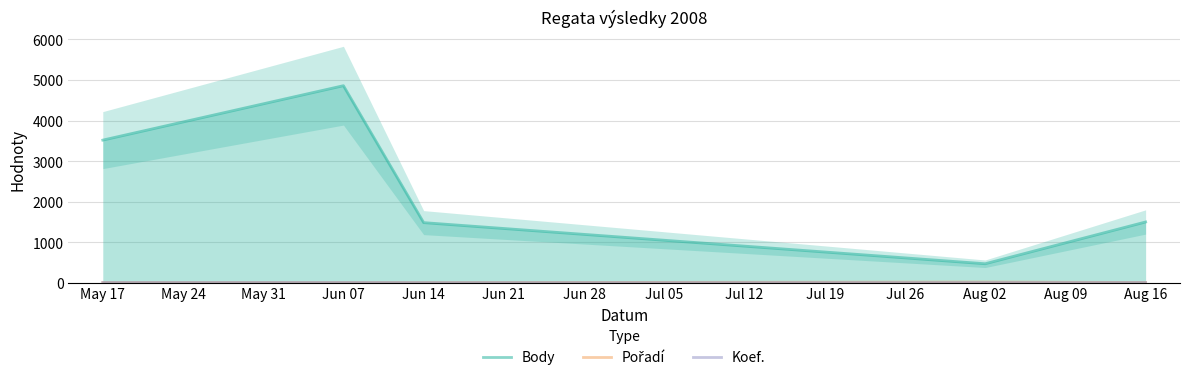

Does the chart have visible grid lines?

Yes